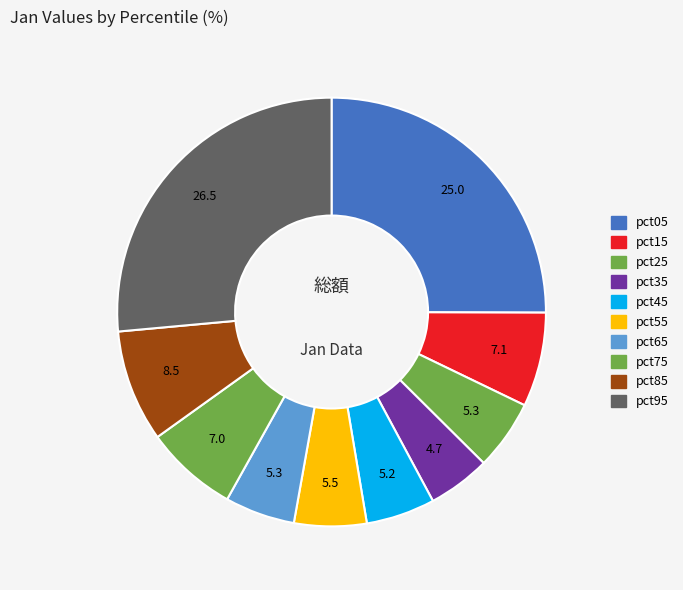

Is there a majority slice in this chart?

No